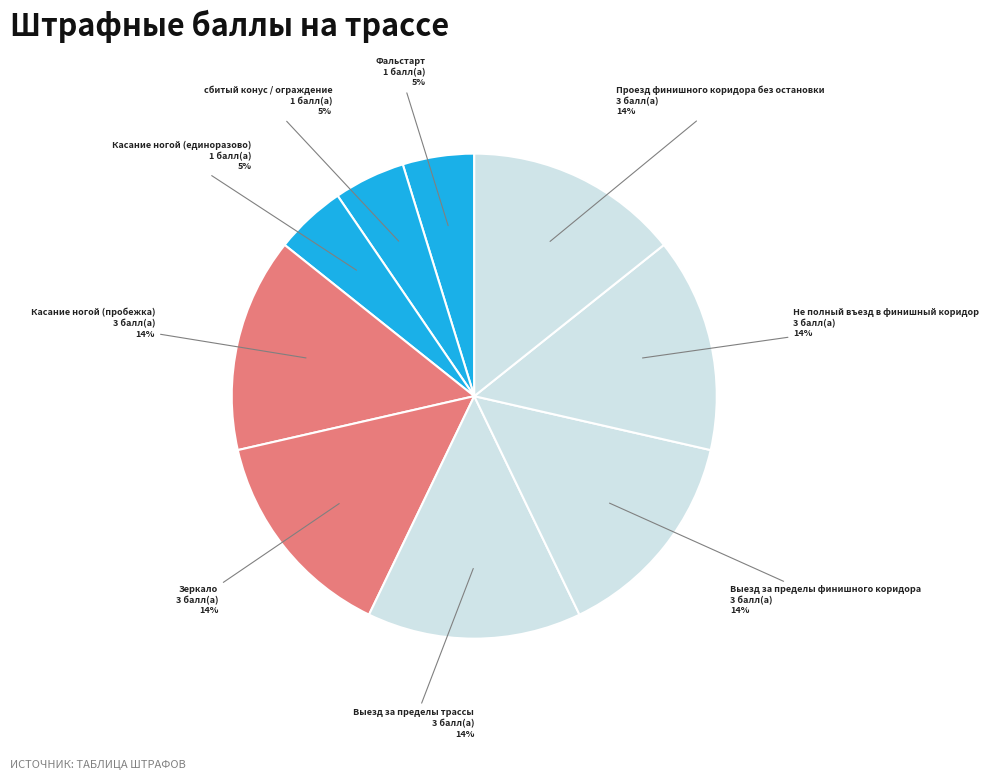

Count the number of slices in the pie.

9